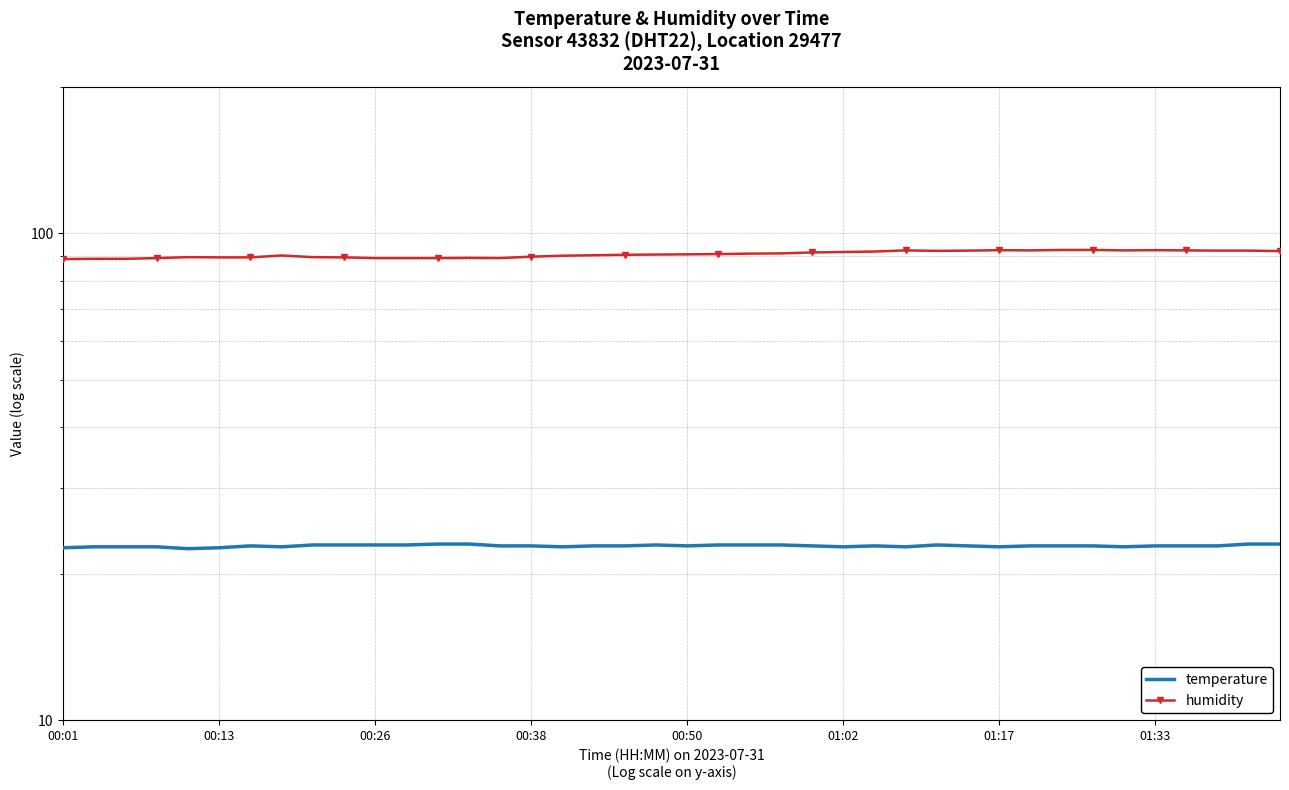

In humidity, how many points are higher than both neighbors (excluding endpoints)?

6